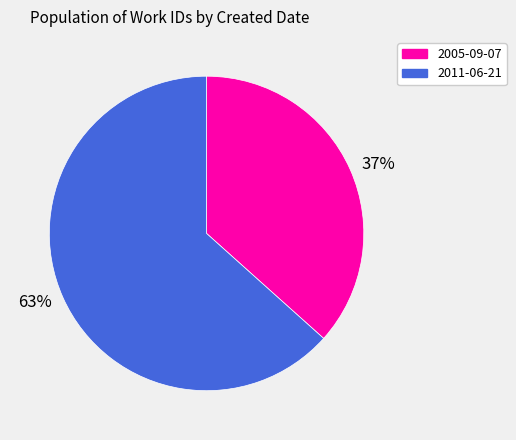

Is it true that 37% is 37% of the pie?

True